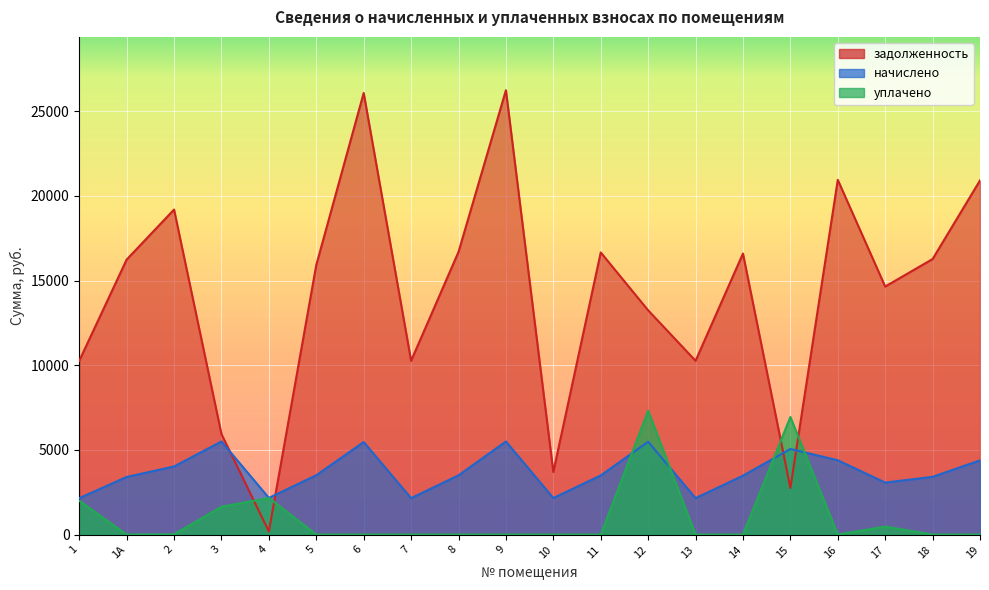

What position from the left is 16?

17